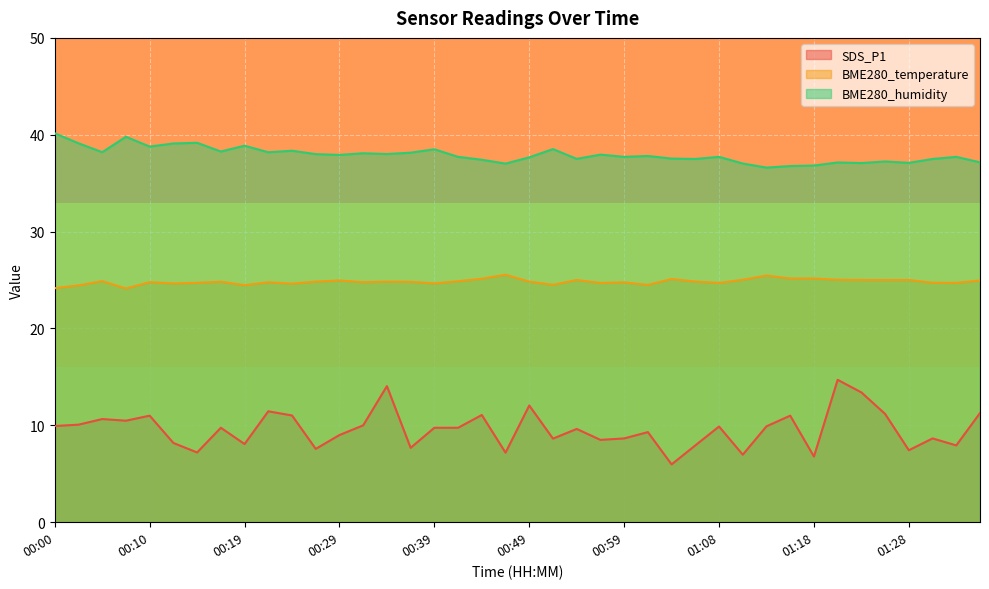

Read the SDS_P1 value at 00:19.

8.1